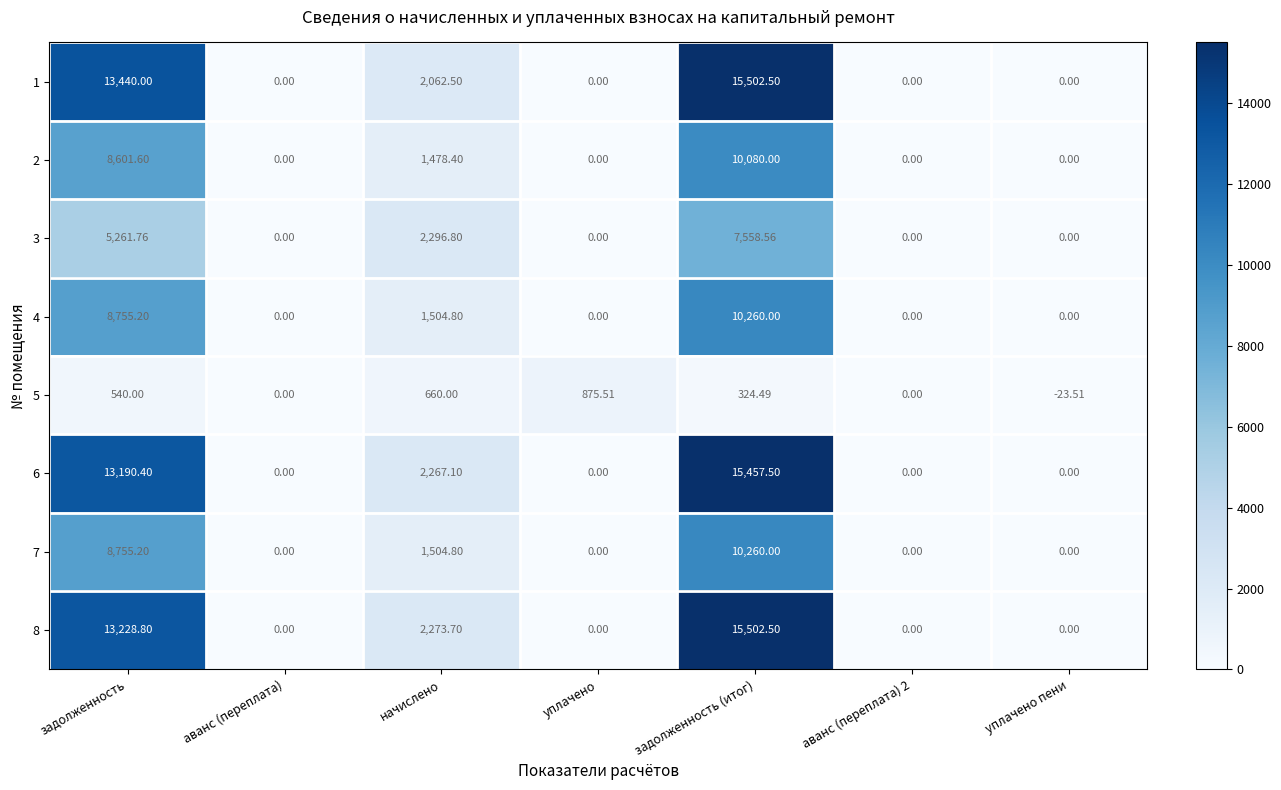

Which category has the lowest value across all series?

уплачено пени